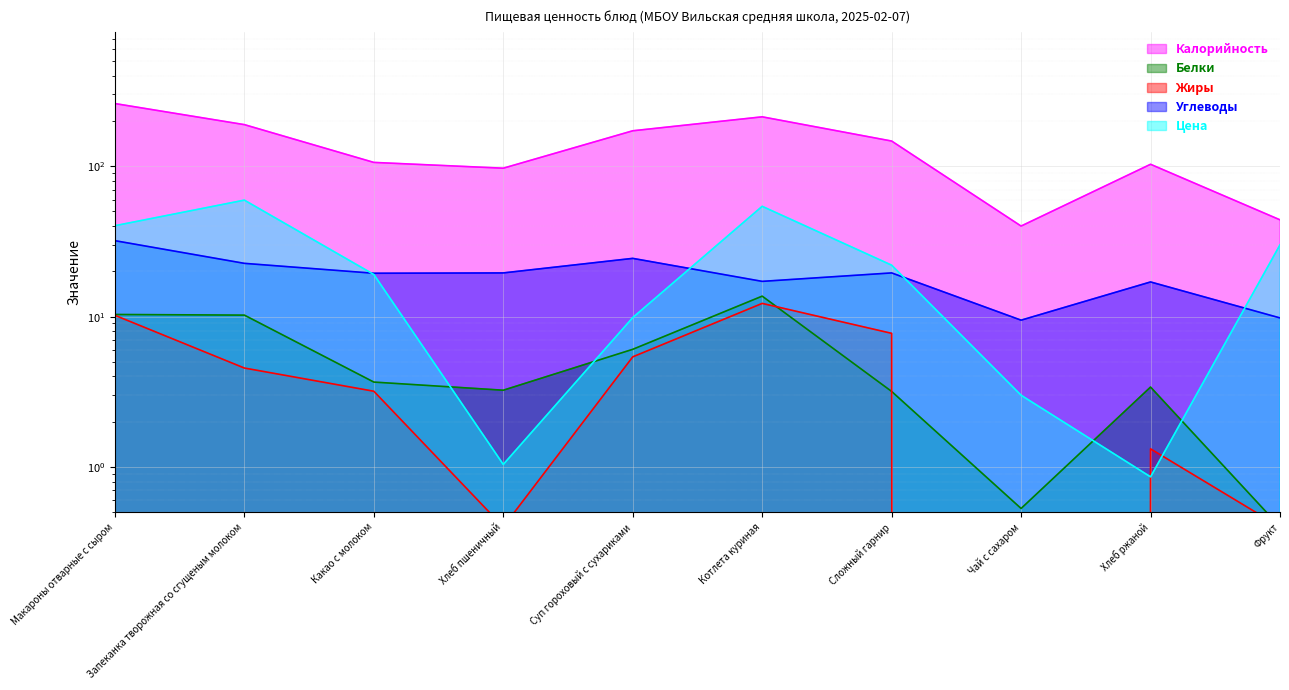

What is the sum of the Белки values at Чай с сахаром and Какао с молоком?

4.2